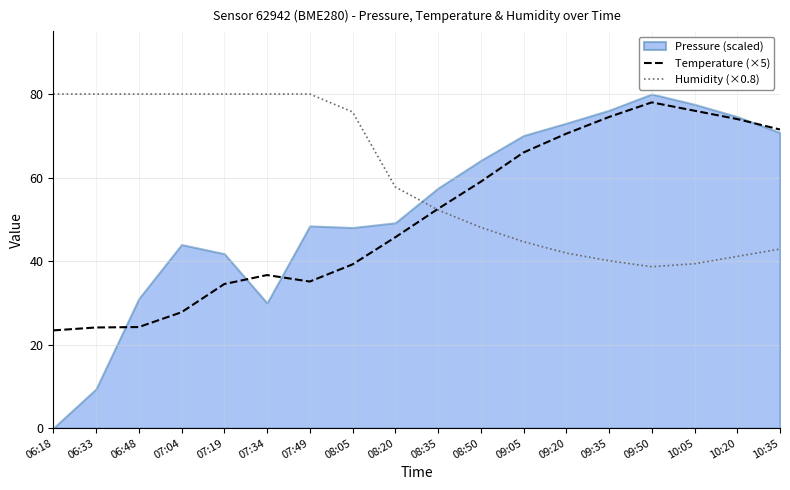

What is the label of the 7th point from the right?

09:05